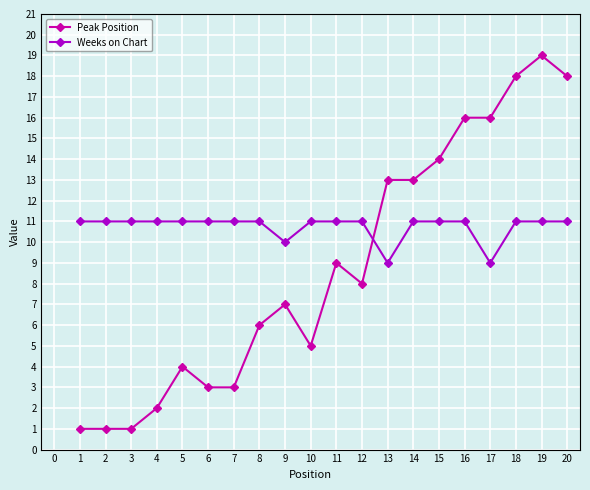

List the series in order of their peak value, highest first.

Peak Position, Weeks on Chart